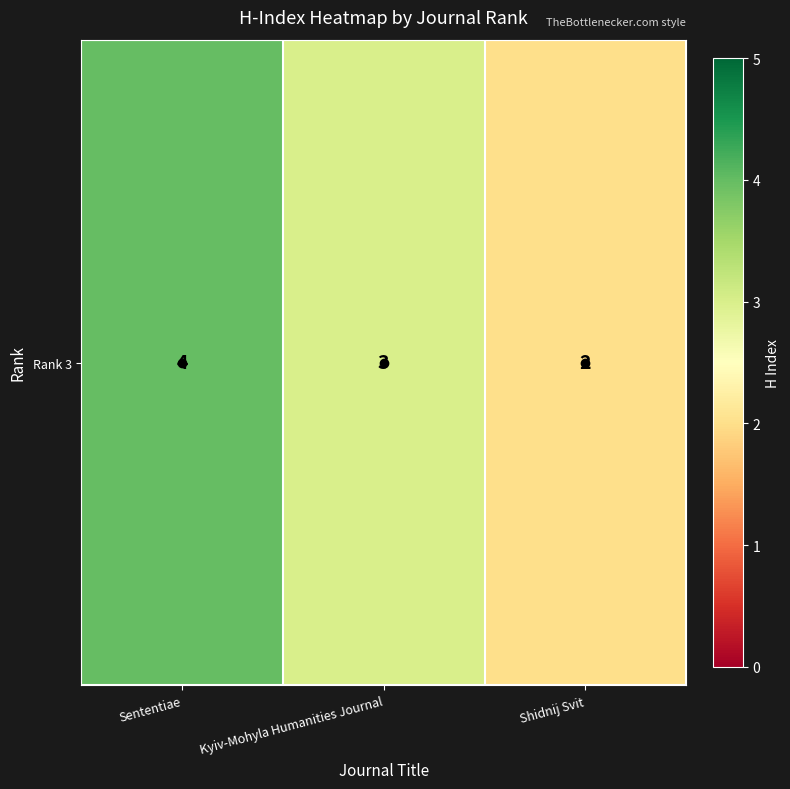

Between Kyiv-Mohyla Humanities Journal and Shidnij Svit, which is larger?

Kyiv-Mohyla Humanities Journal